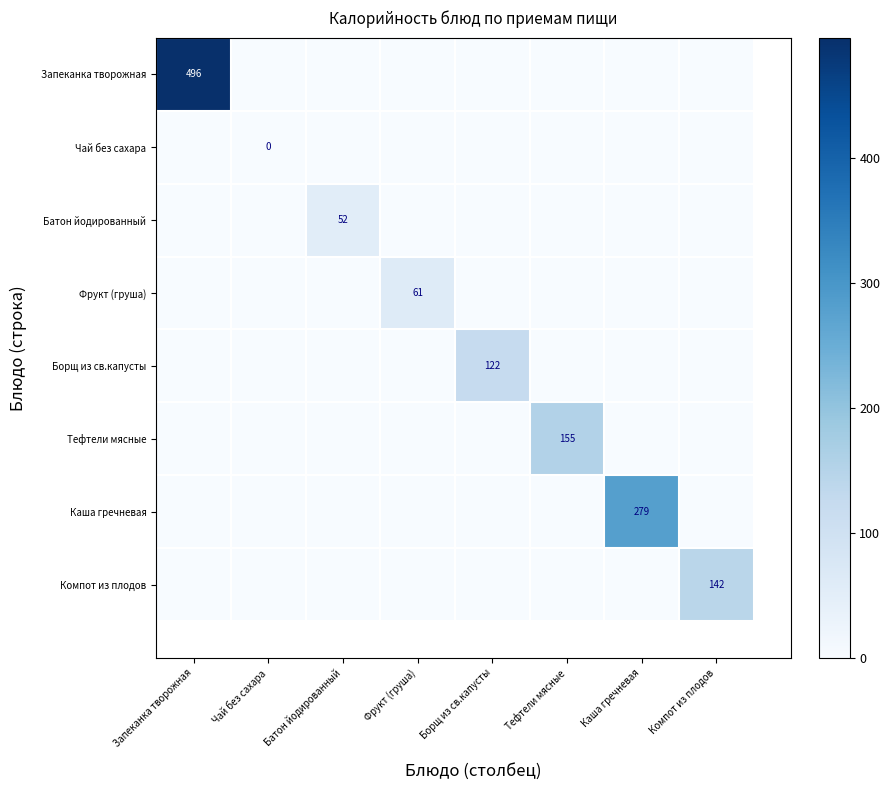

Rank the series by their maximum value, from lowest to highest.

Чай без сахара, Батон йодированный, Фрукт (груша), Борщ из св.капусты, Компот из плодов, Тефтели мясные, Каша гречневая, Запеканка творожная